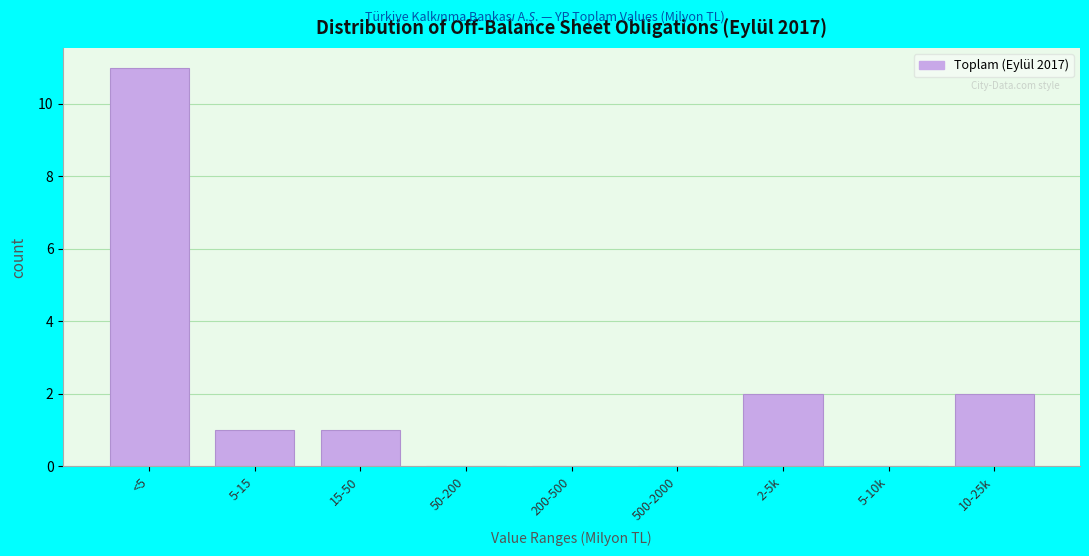

Reading left to right, what are all the values shown in this chart?

<5=11	5-15=1	15-50=1	50-200=0	200-500=0	500-2000=0	2-5k=2	5-10k=0	10-25k=2